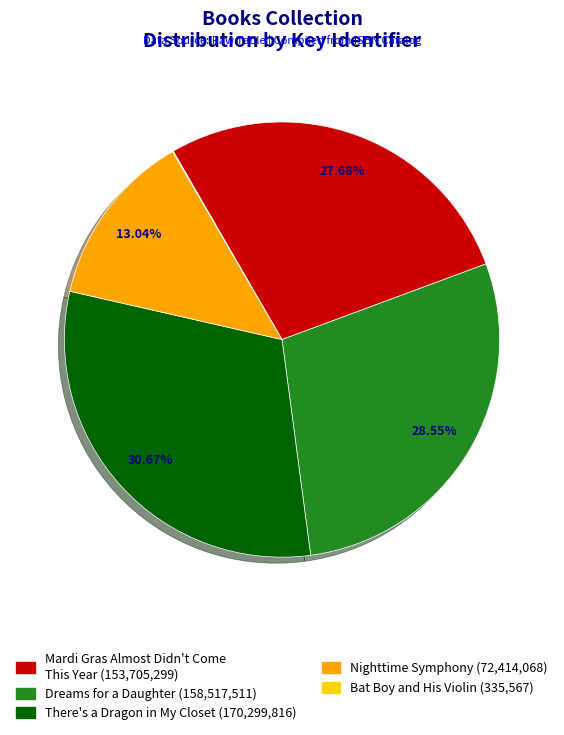

Does There's a Dragon in My Closet represent more than half of the total?

No